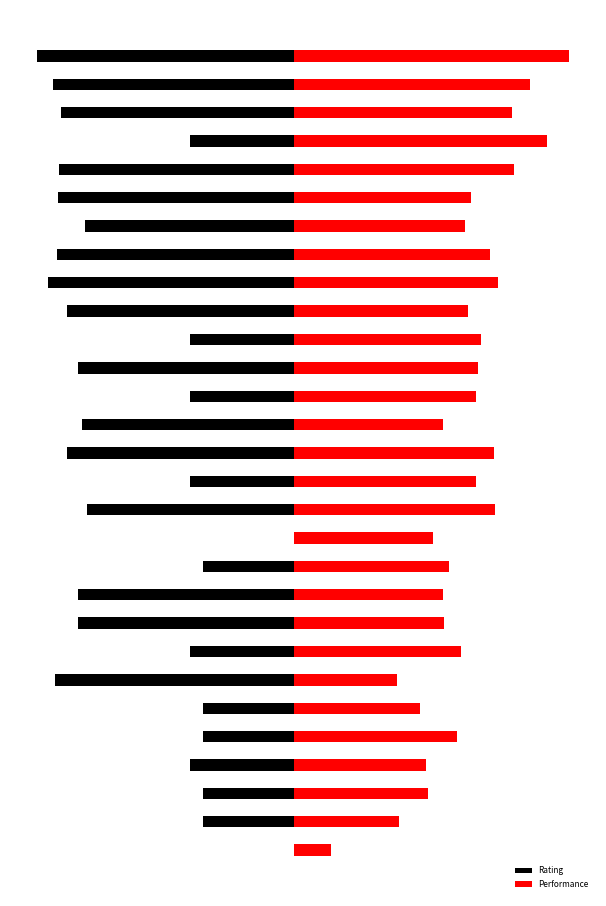

Which series changed the most between 12 and 20?

Rating